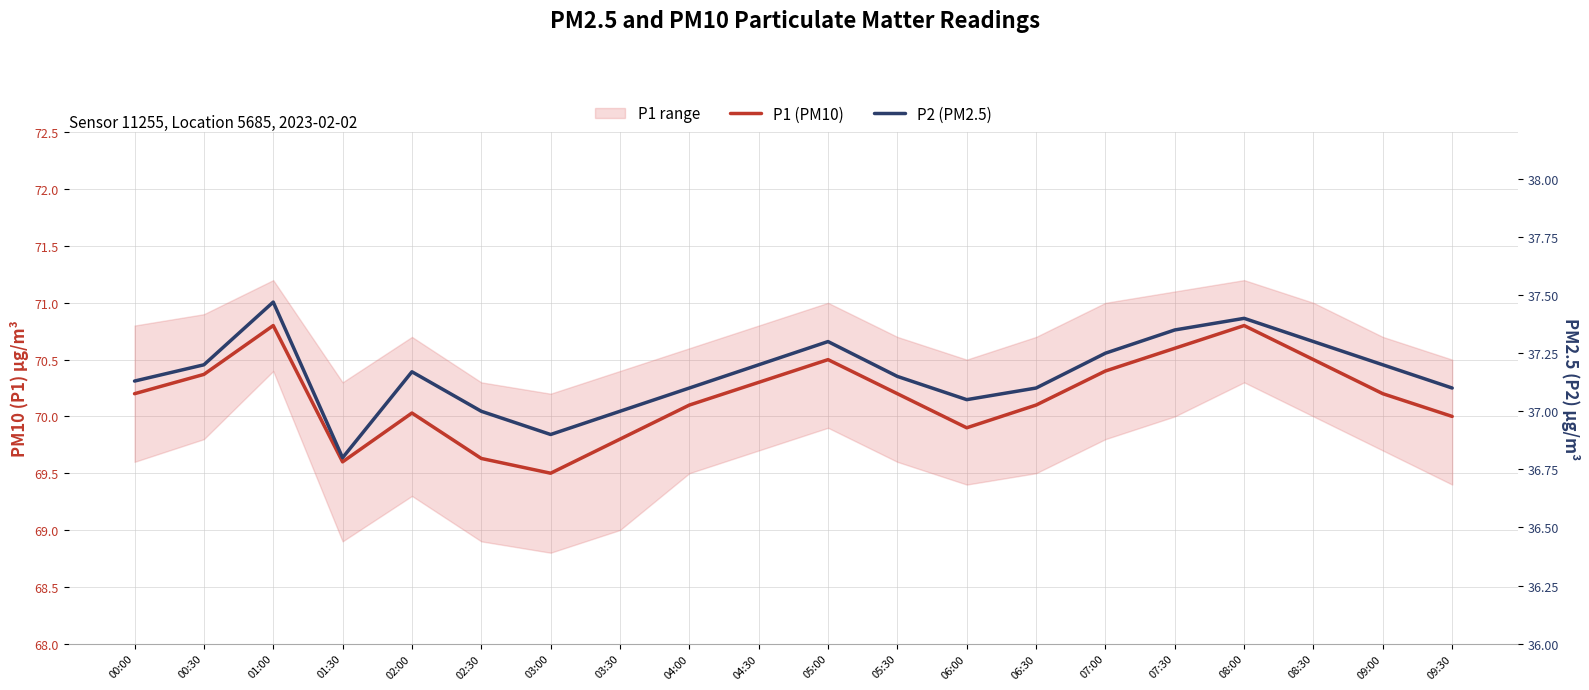

What position from the right is 03:30?

13